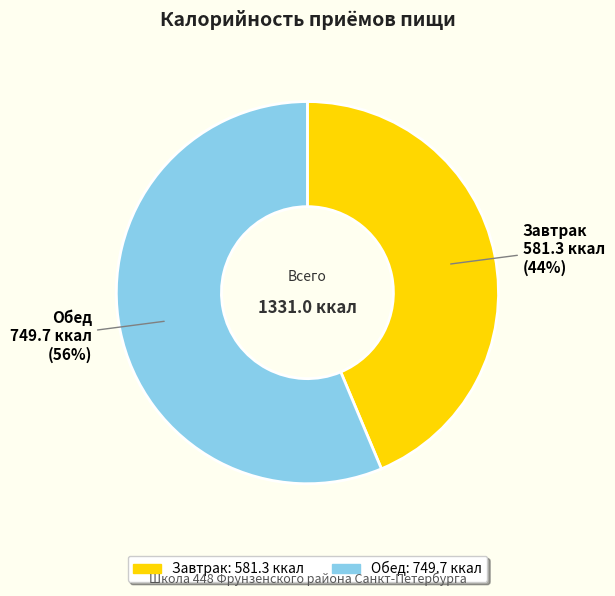

How many segments does this pie chart have?

2